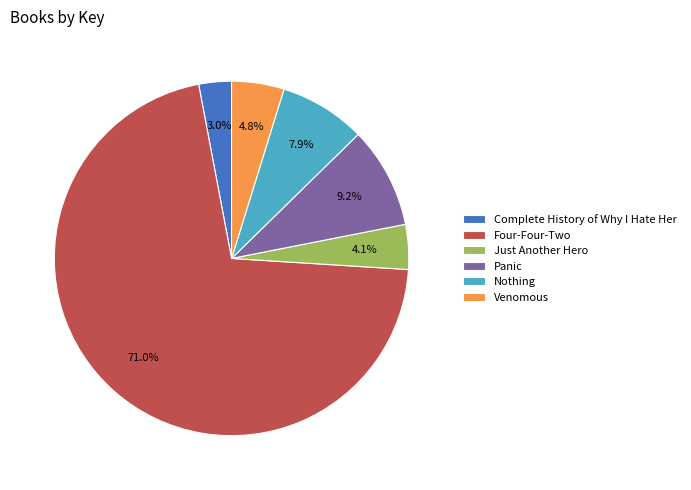

How many slices are in this pie chart?

6